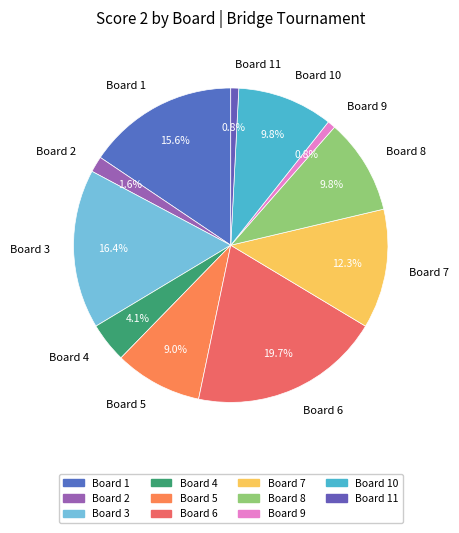

Is there a majority slice in this chart?

No